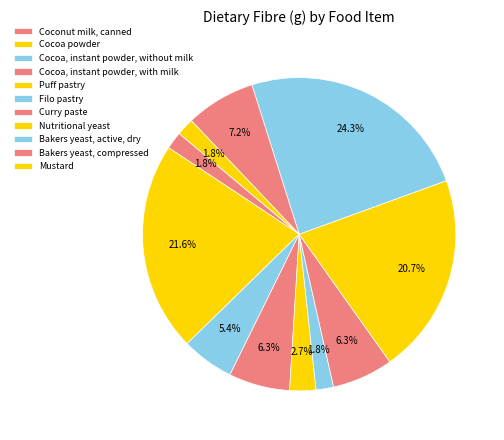

How many slices are in this pie chart?

11